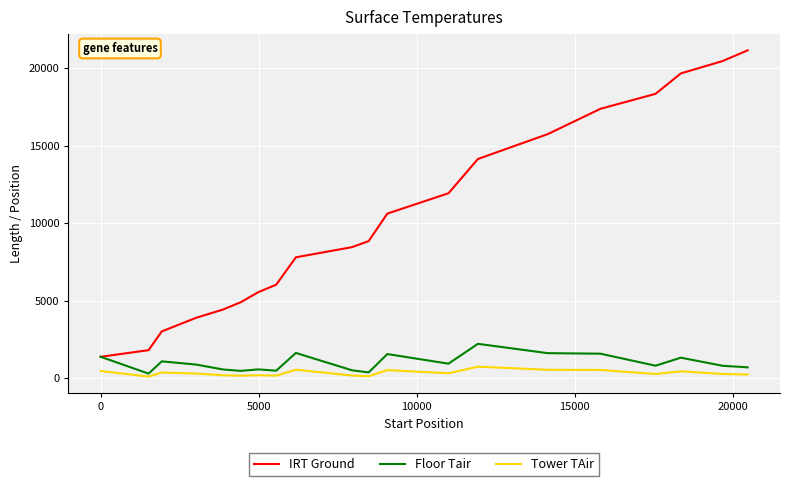

Which series has the largest total across all categories?

IRT Ground